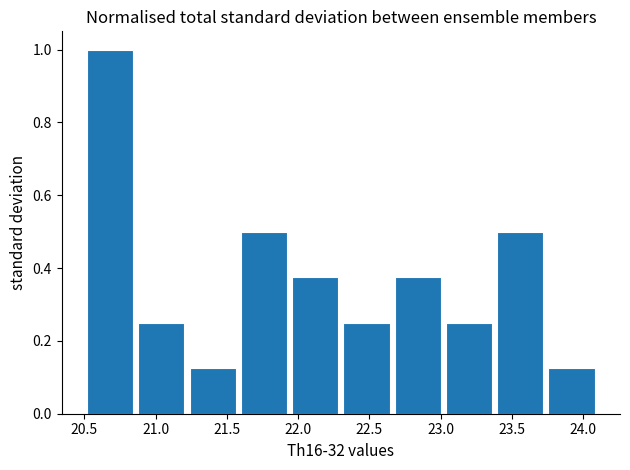

Over which range of the x-axis is the bar tallest?

20.50 to 20.86